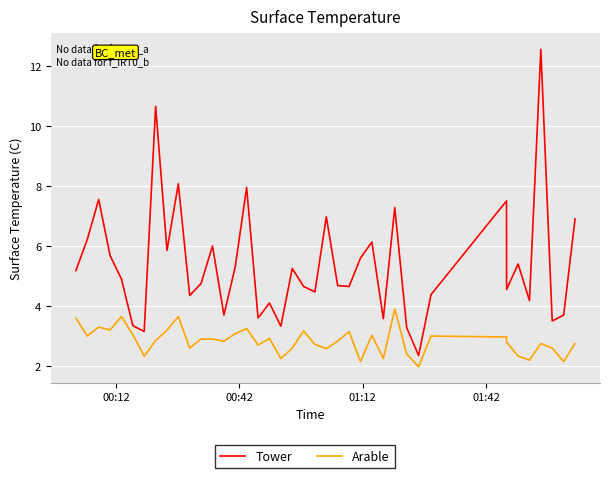

Which series has the largest range (max minus min)?

Tower